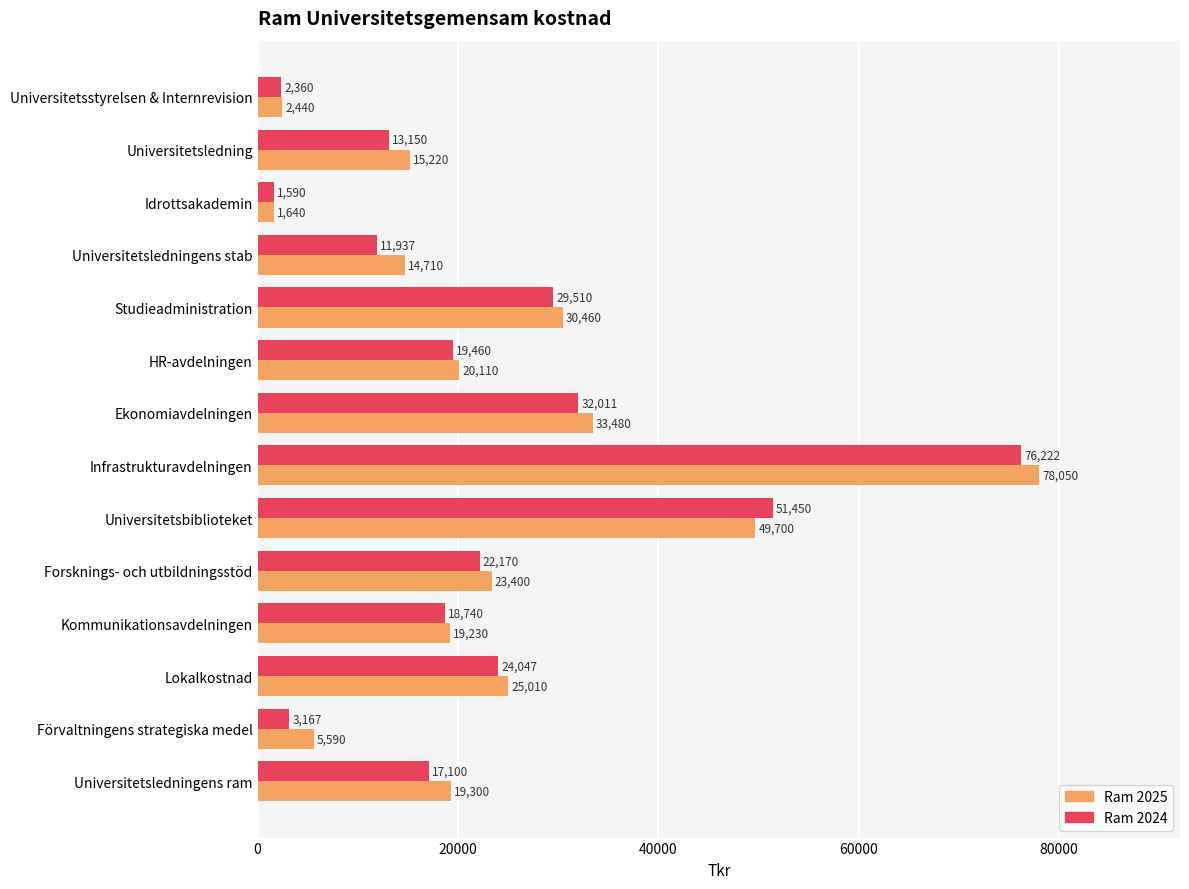

Which series has the largest total across all categories?

Ram 2025